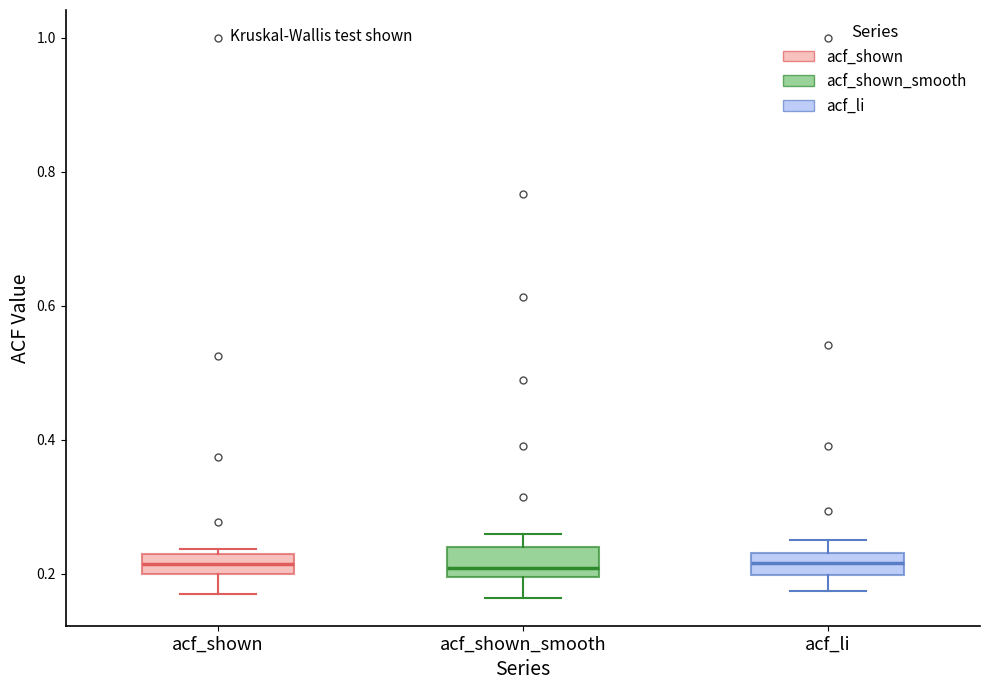

Where does the lower whisker of the box for acf_shown_smooth end on the y-axis? The values are not printed on the chart, so give them approximately, as read against the axis.

0.16